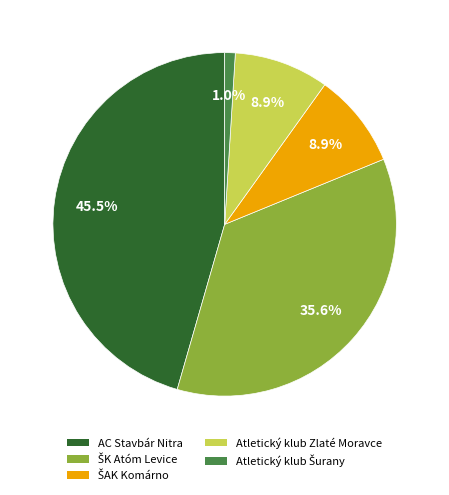

Between Atletický klub Zlaté Moravce and AC Stavbár Nitra, which is larger?

AC Stavbár Nitra